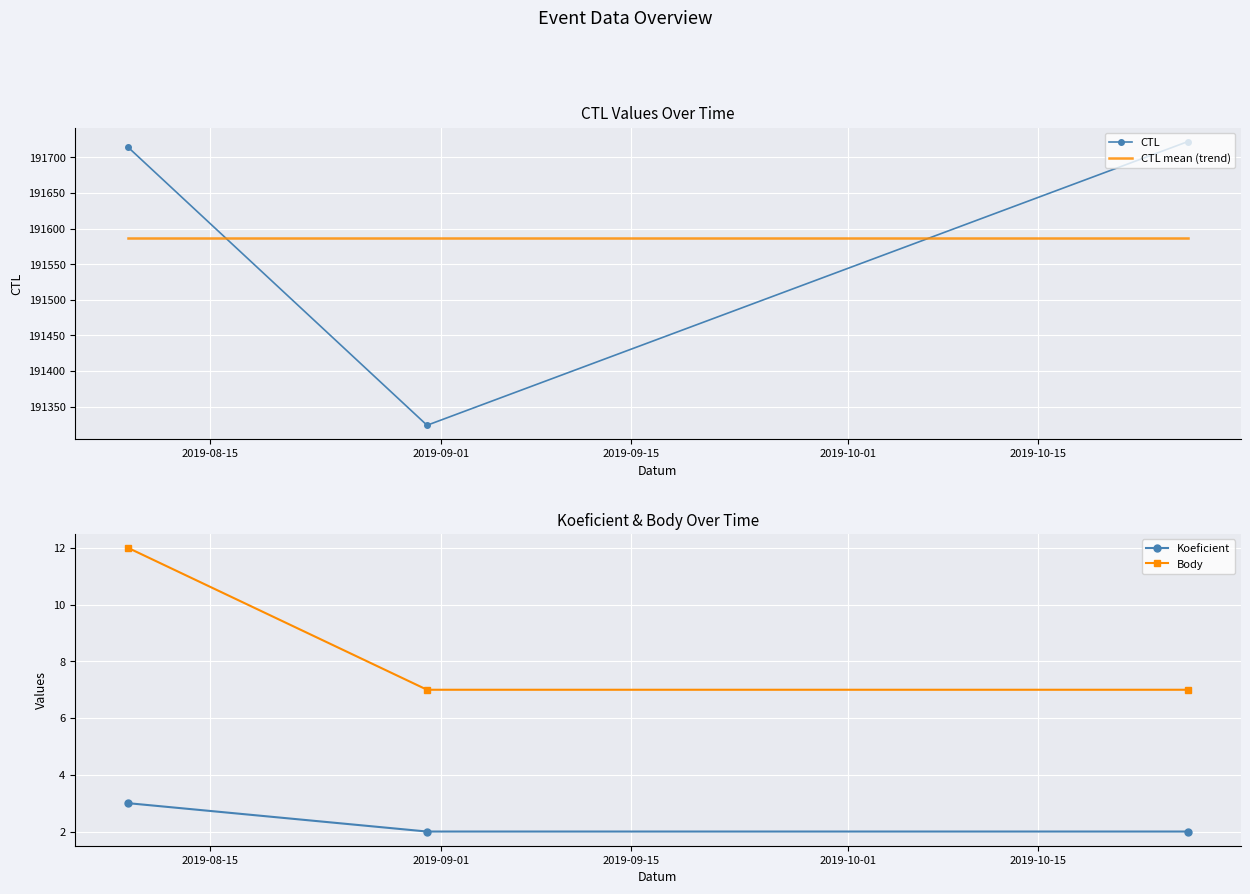

What is the lowest value of the CTL series?

191324.0